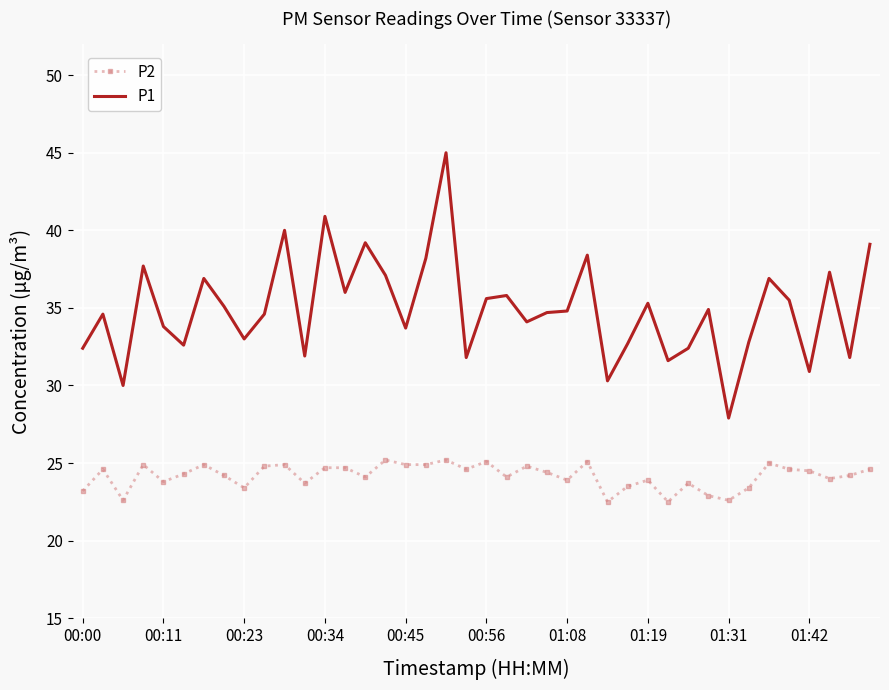

List the series in order of their overall mean, lowest first.

P2, P1